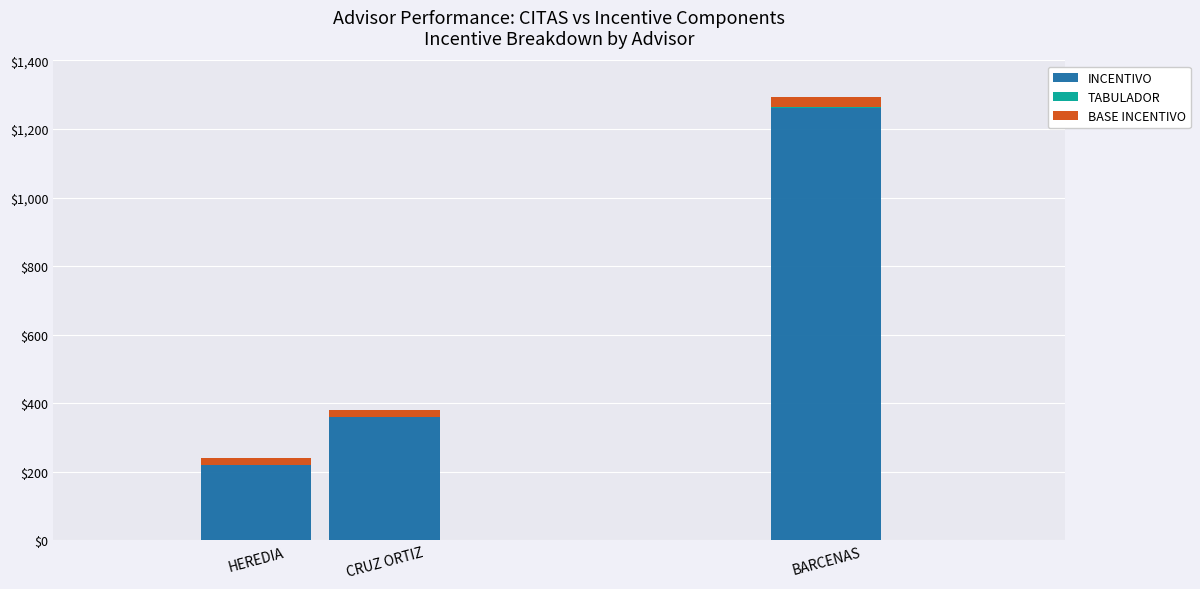

Which category has the highest value in the INCENTIVO series?

BARCENAS